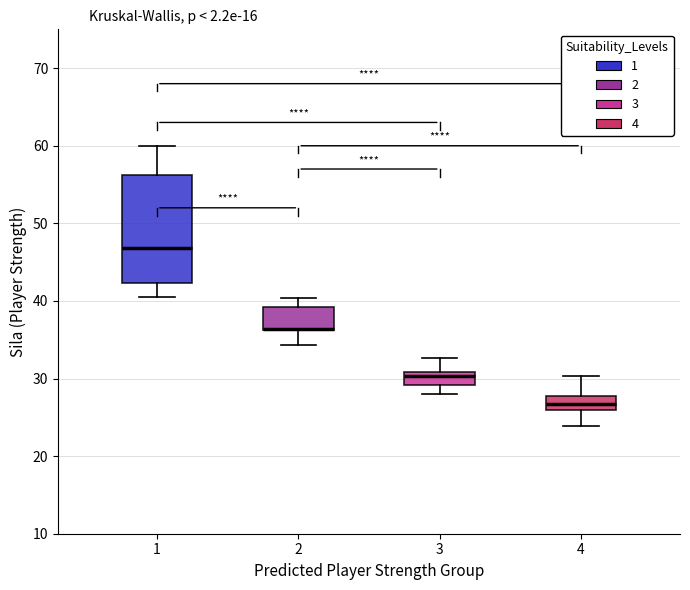

Where does the upper whisker of the box at x = 2 end on the y-axis? The values are not printed on the chart, so give them approximately, as read against the axis.

40